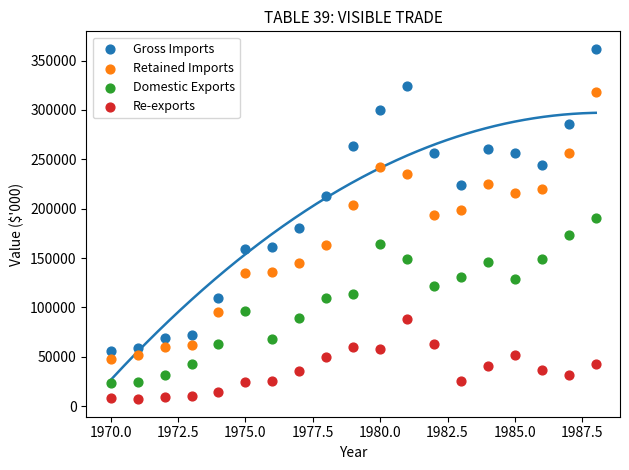

Which series reaches the minimum Y coordinate?

Re-exports